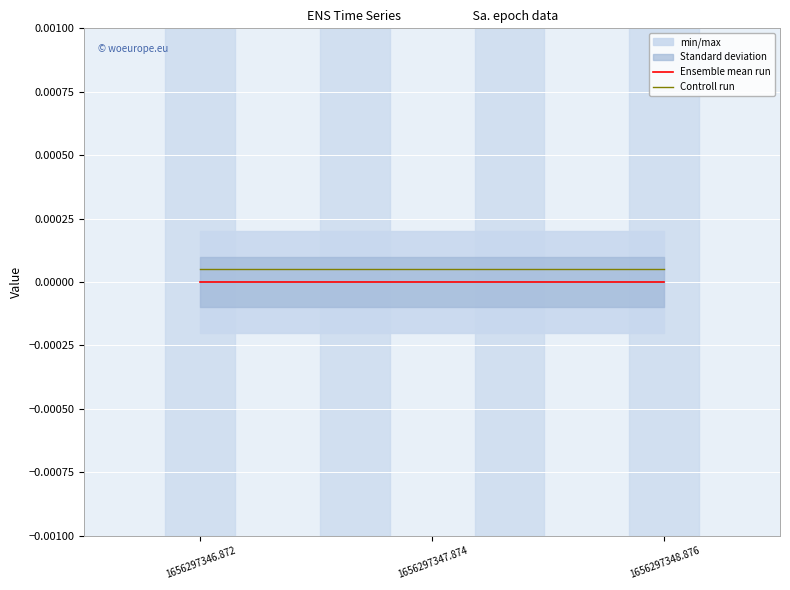

Is the value of Ensemble mean run at 1656297347.874 greater than the value of Controll run at 1656297346.872?

No